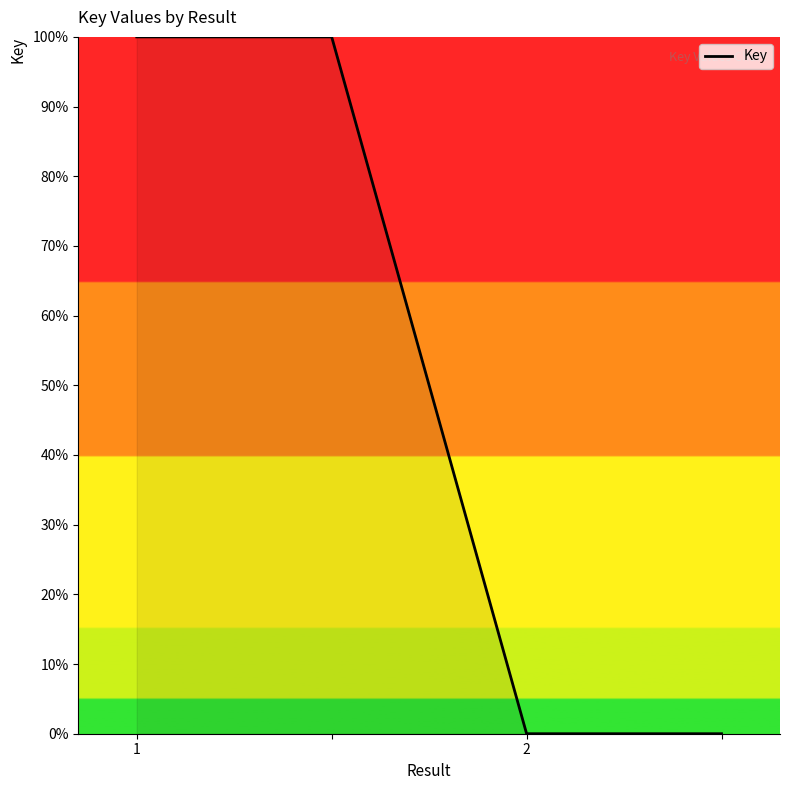

What is the greatest value displayed?

100